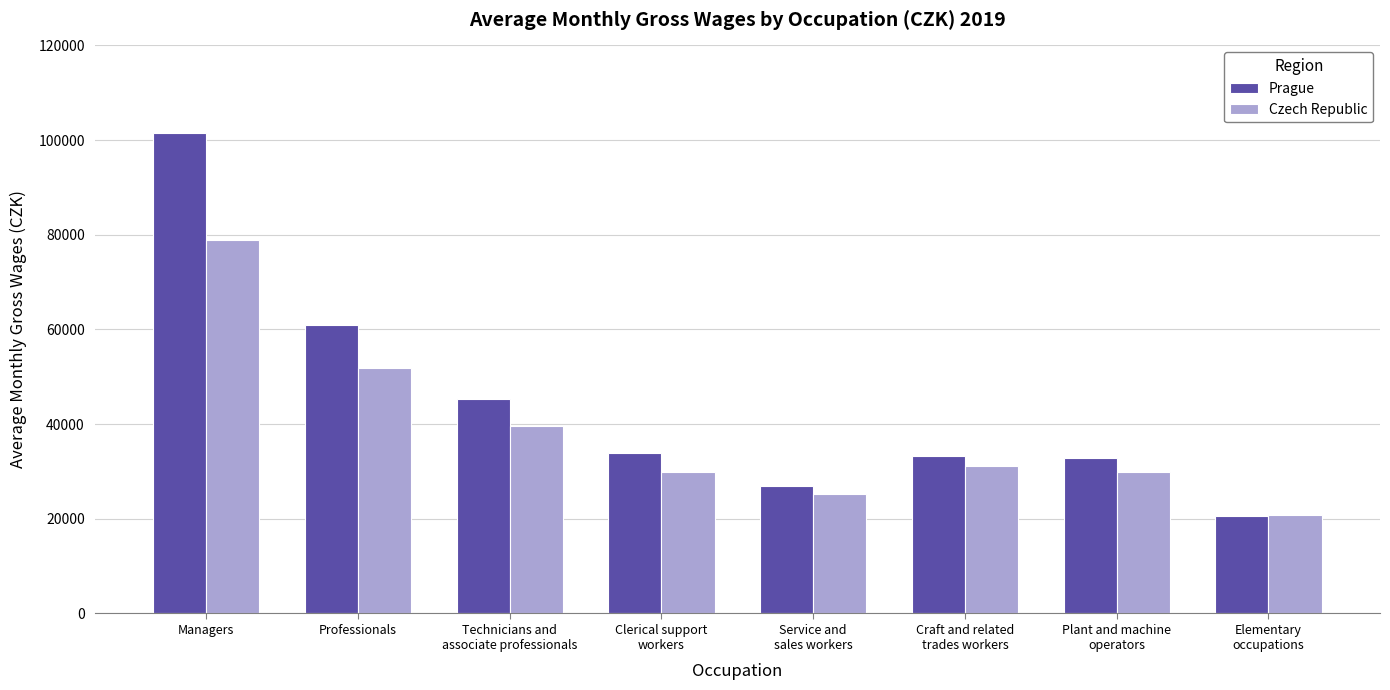

Is it true that Prague equals 11486 at Service and
sales workers?

False